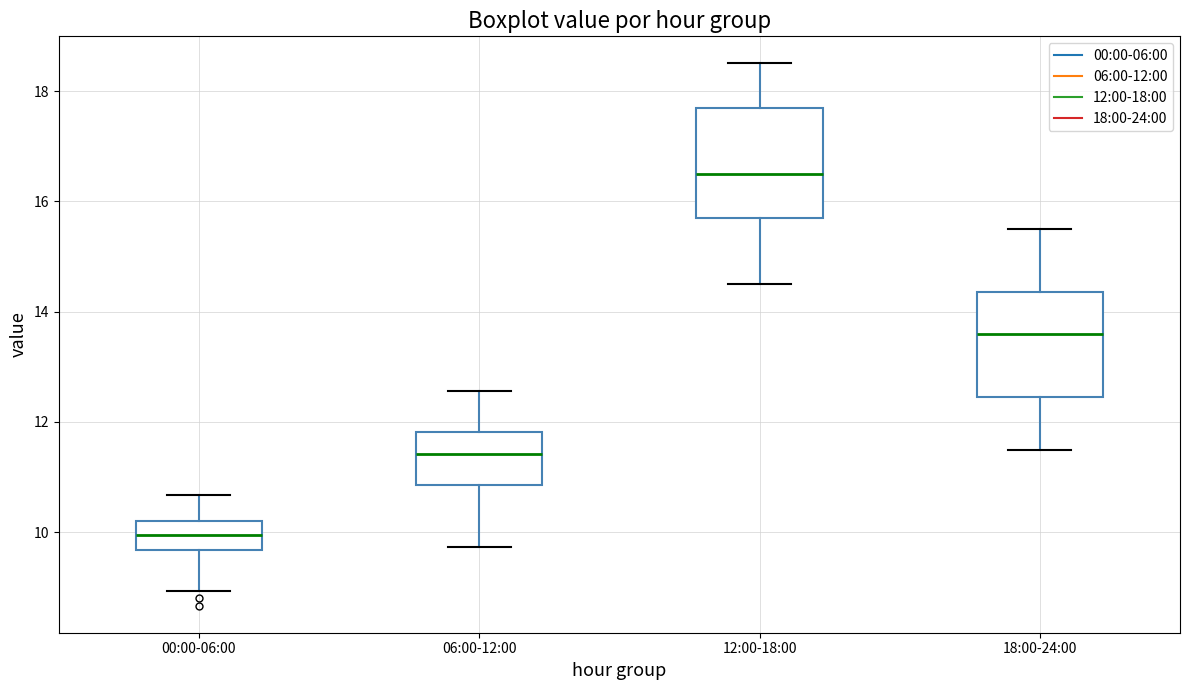

Where is the upper edge of the box for 12:00-18:00 on the y-axis? The values are not printed on the chart, so give them approximately, as read against the axis.

17.8